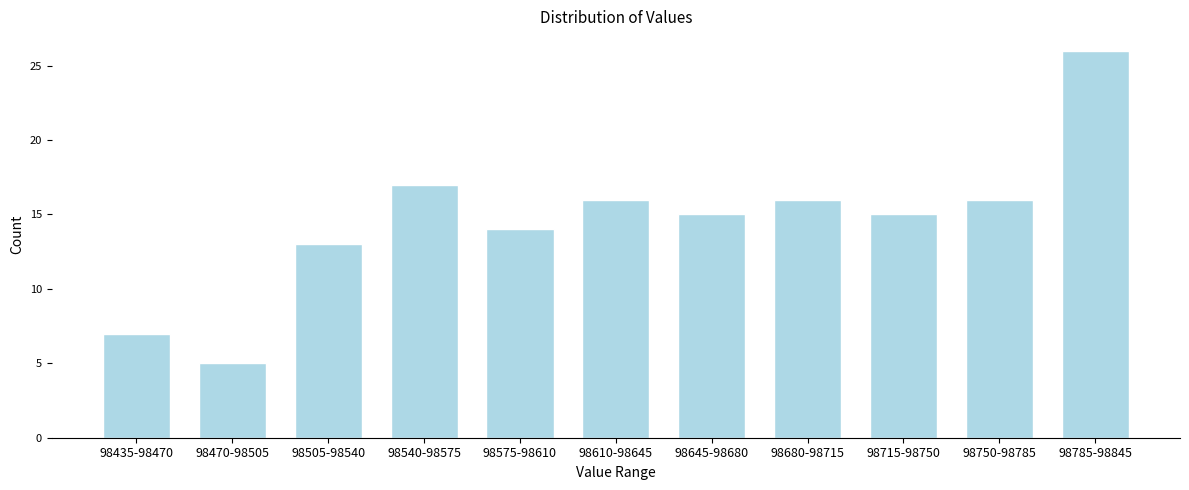

Reading right to left, list all the values displayed in this chart.

98785-98845=26	98750-98785=16	98715-98750=15	98680-98715=16	98645-98680=15	98610-98645=16	98575-98610=14	98540-98575=17	98505-98540=13	98470-98505=5	98435-98470=7